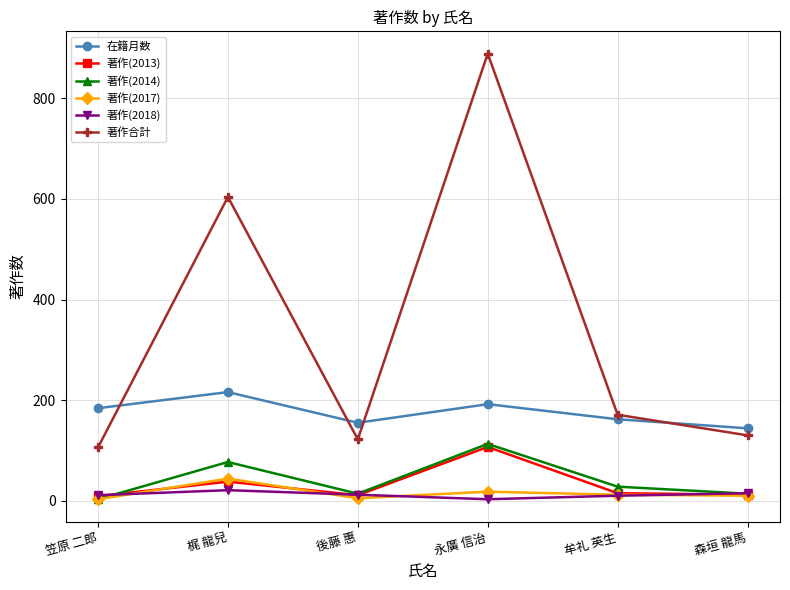

Is this an area chart (filled region under the line)?

No